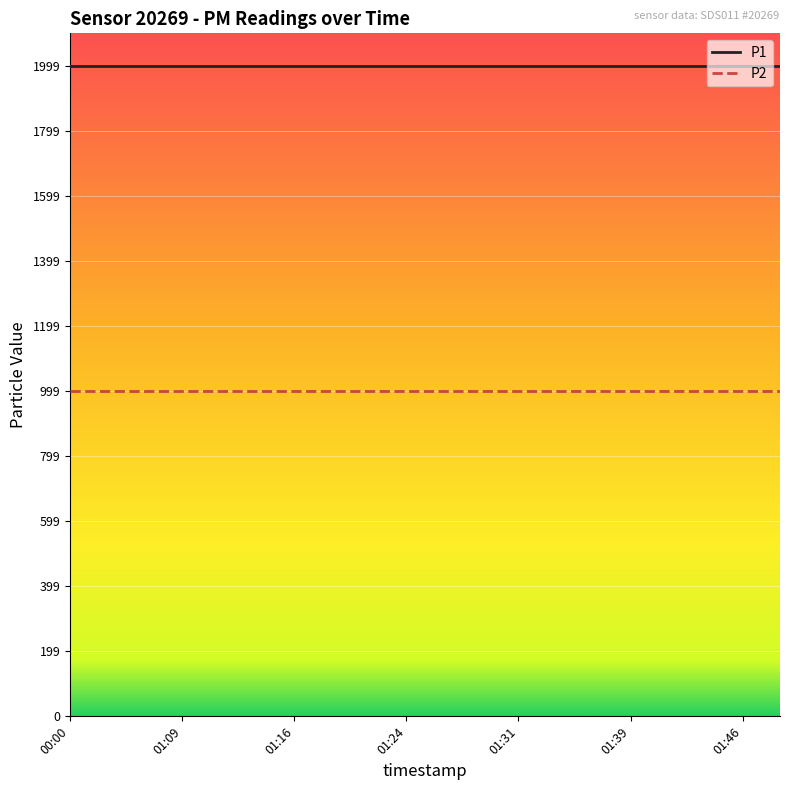

True or false: P2 and P1 intersect in this chart.

False